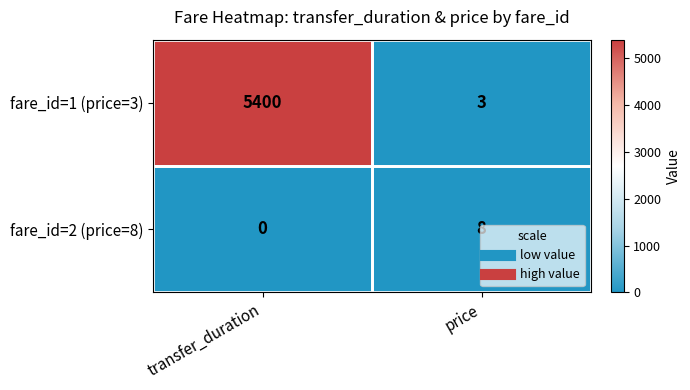

Count the number of data series in this chart.

2